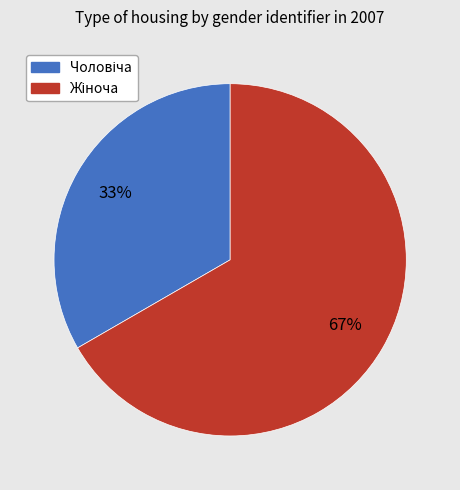

To the nearest percent, what is the average slice percentage?

50%